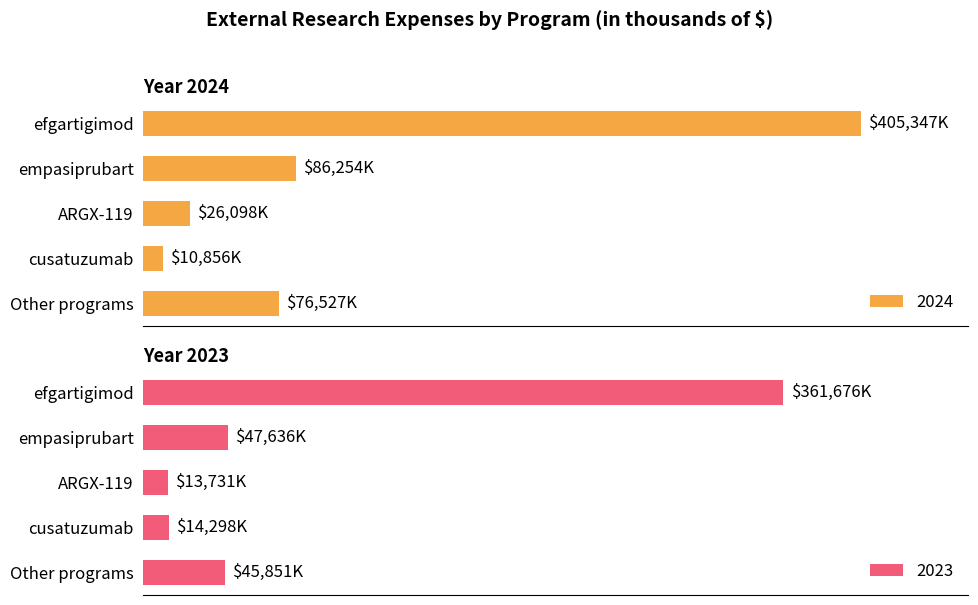

At which category is the sum across all series the highest?

efgartigimod